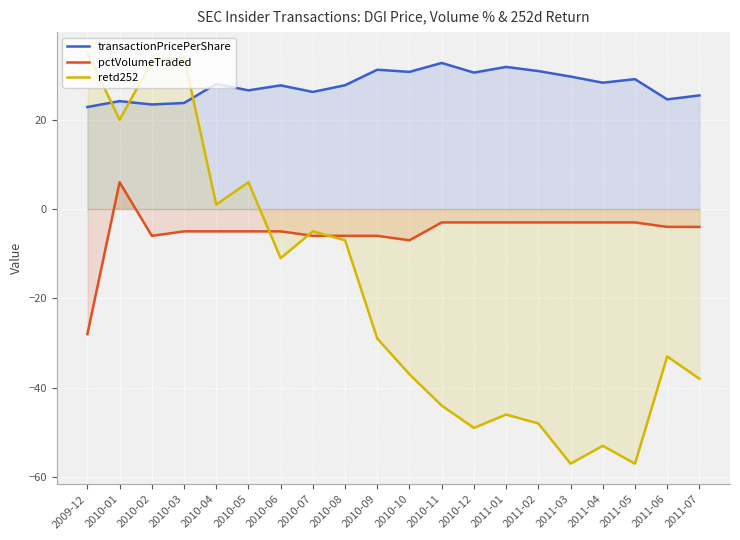

What is the difference between the second highest and minimum values in the retd252 series?

91.0